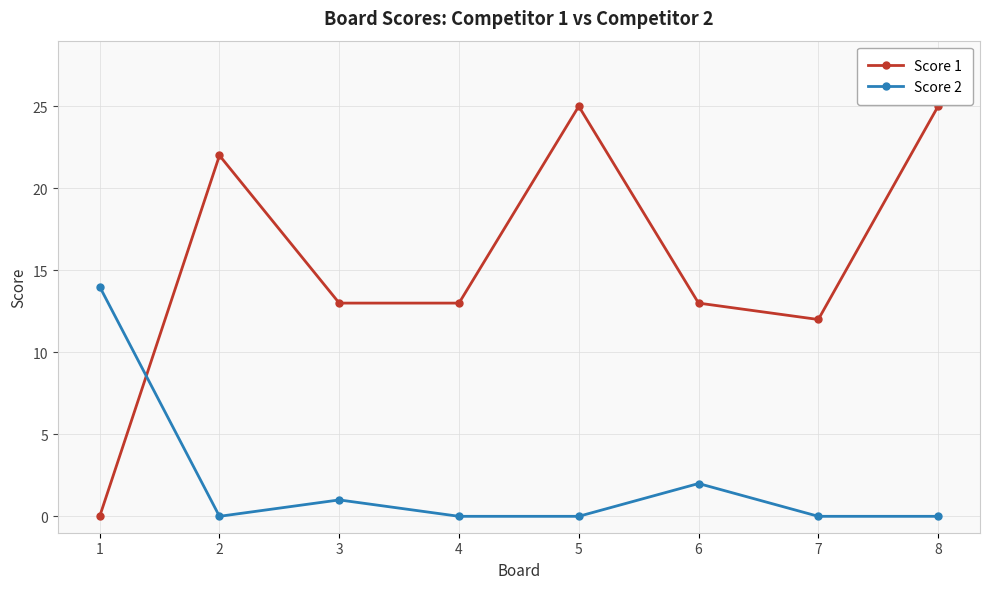

Which category has the highest value in the Score 2 series?

1